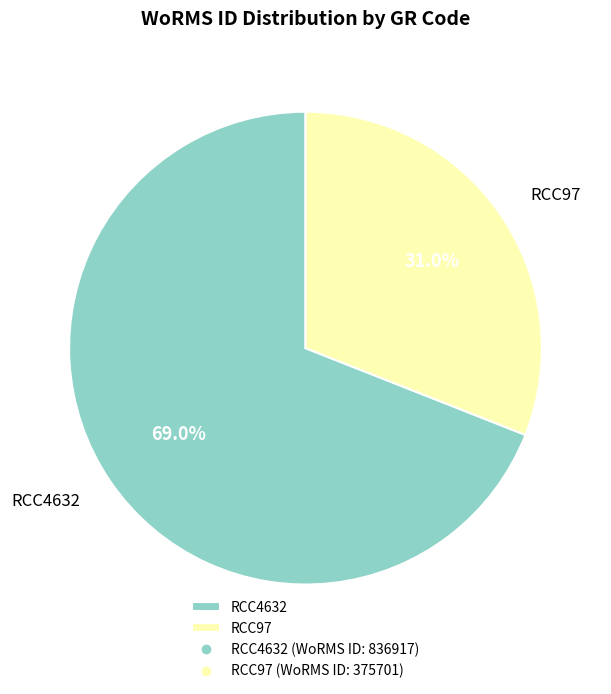

Rank the categories by value from lowest to highest.

RCC97, RCC4632